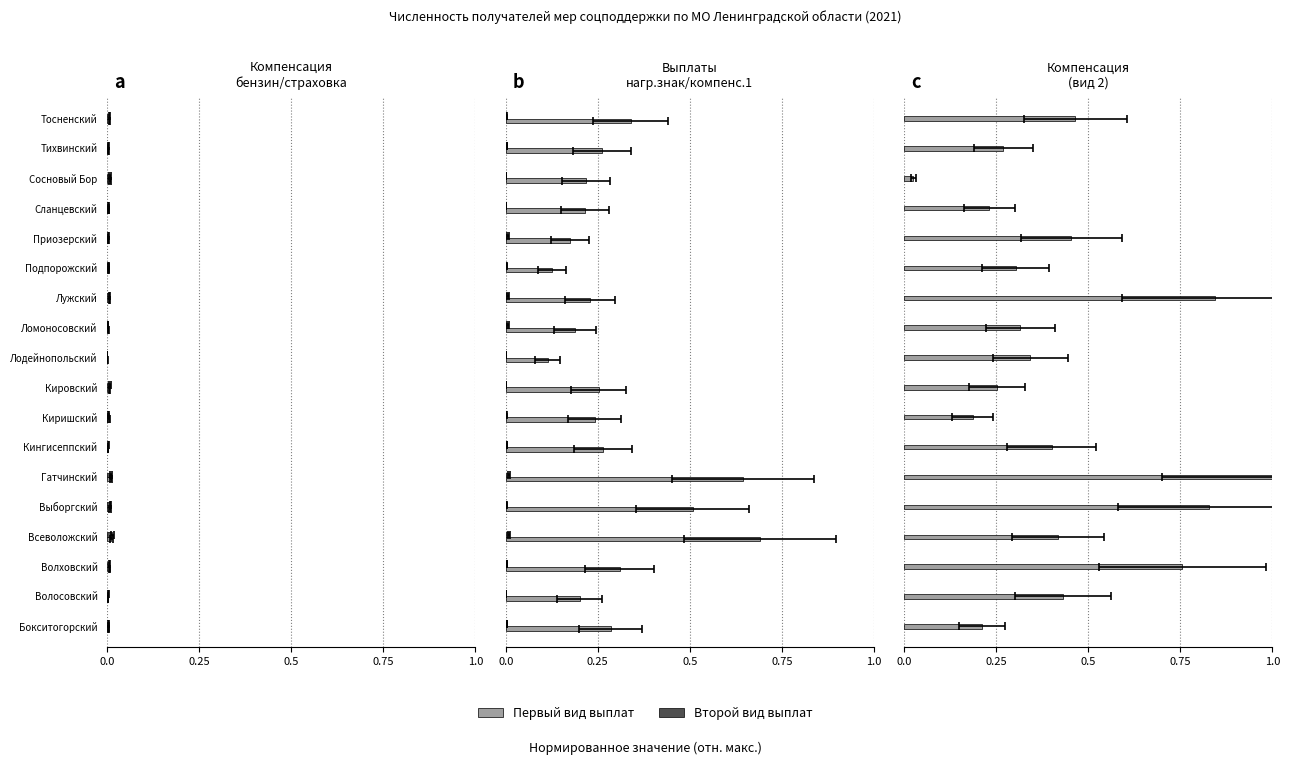

What is the difference between the maximum and second lowest values in the Выплата лицам с нагрудным знаком series?

0.6